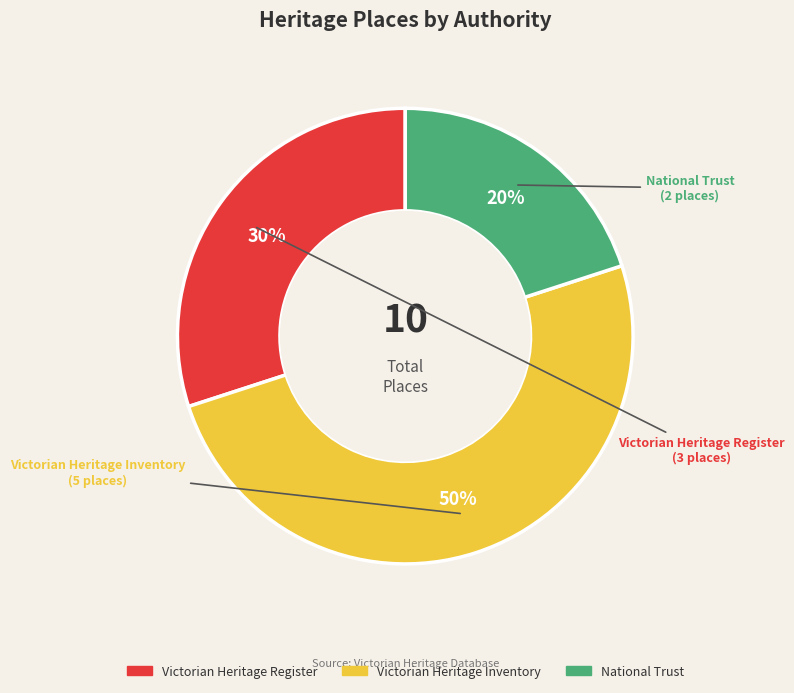

To the nearest percent, what is the average slice percentage?

33%